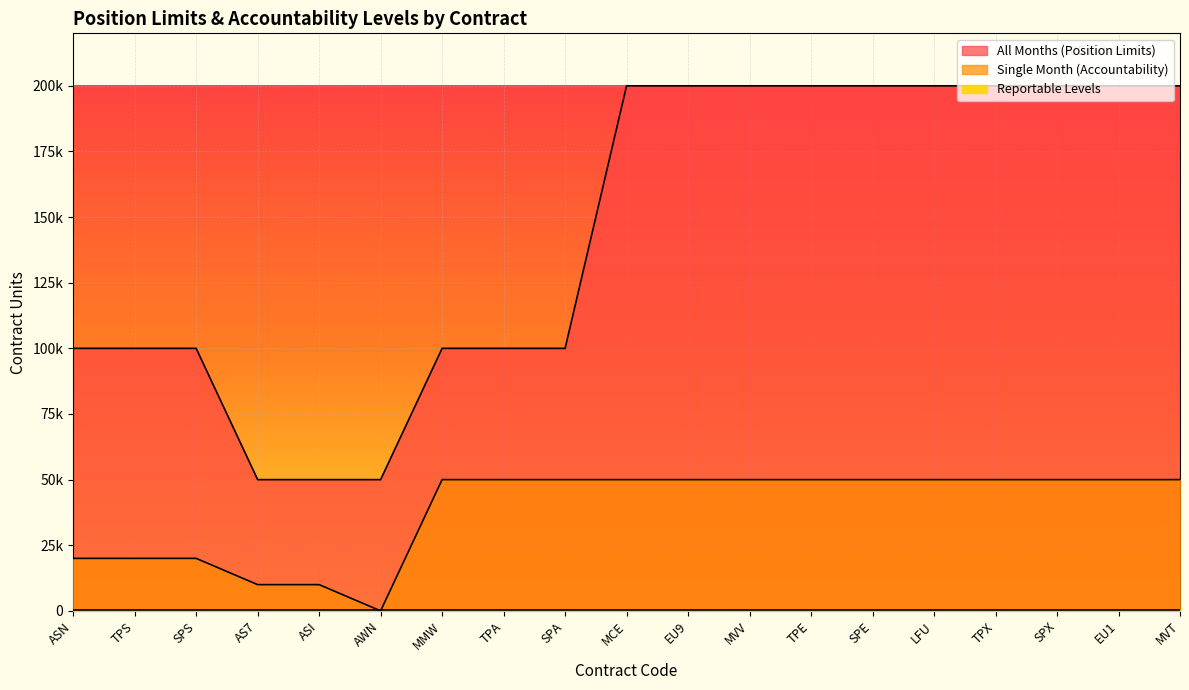

What is the value of the All Months (Position Limits) point at the 16th from the left?

200000